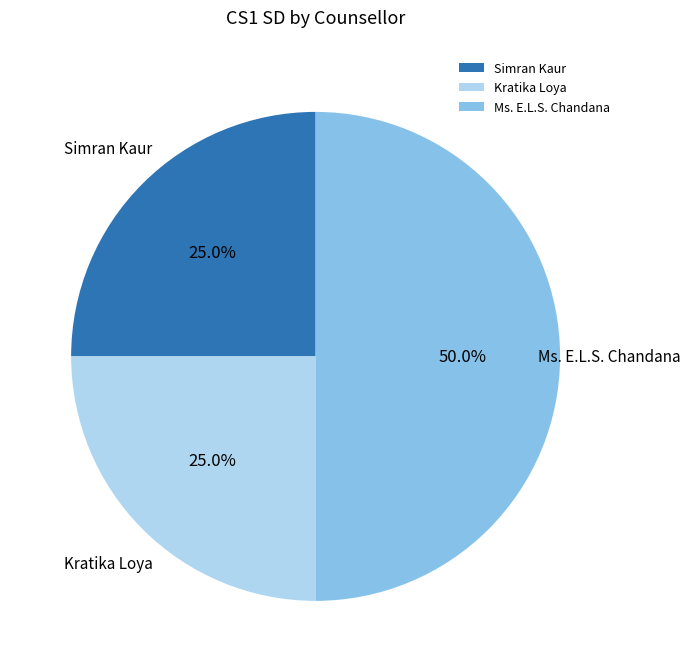

To the nearest percent, what portion does Ms. E.L.S. Chandana represent?

50%